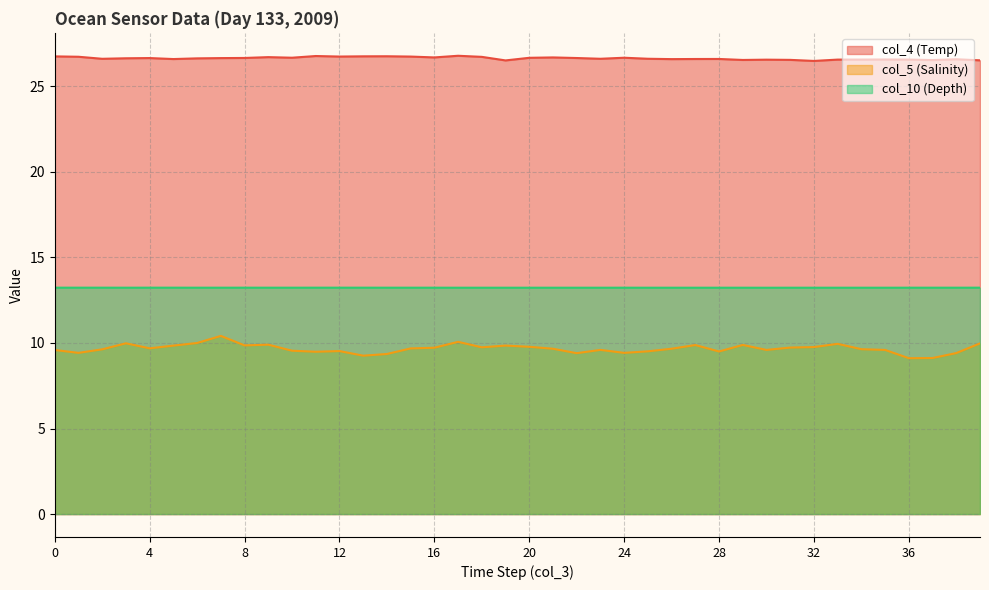

What is the difference between the second highest and second lowest values in the col_4 (Temp) series?

0.3